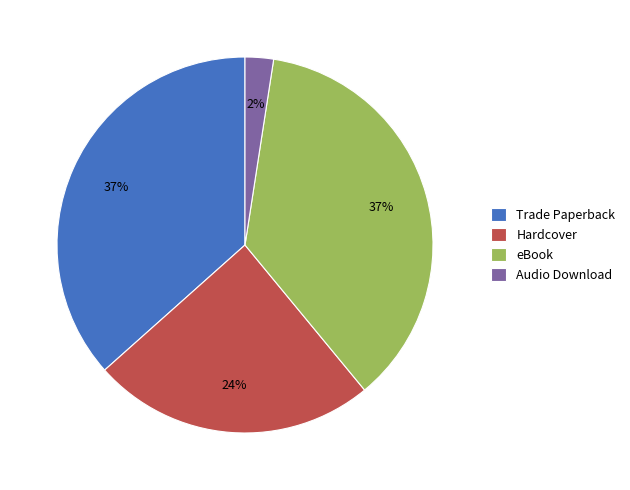

To the nearest percent, what is the combined percentage of eBook and Hardcover?

61%